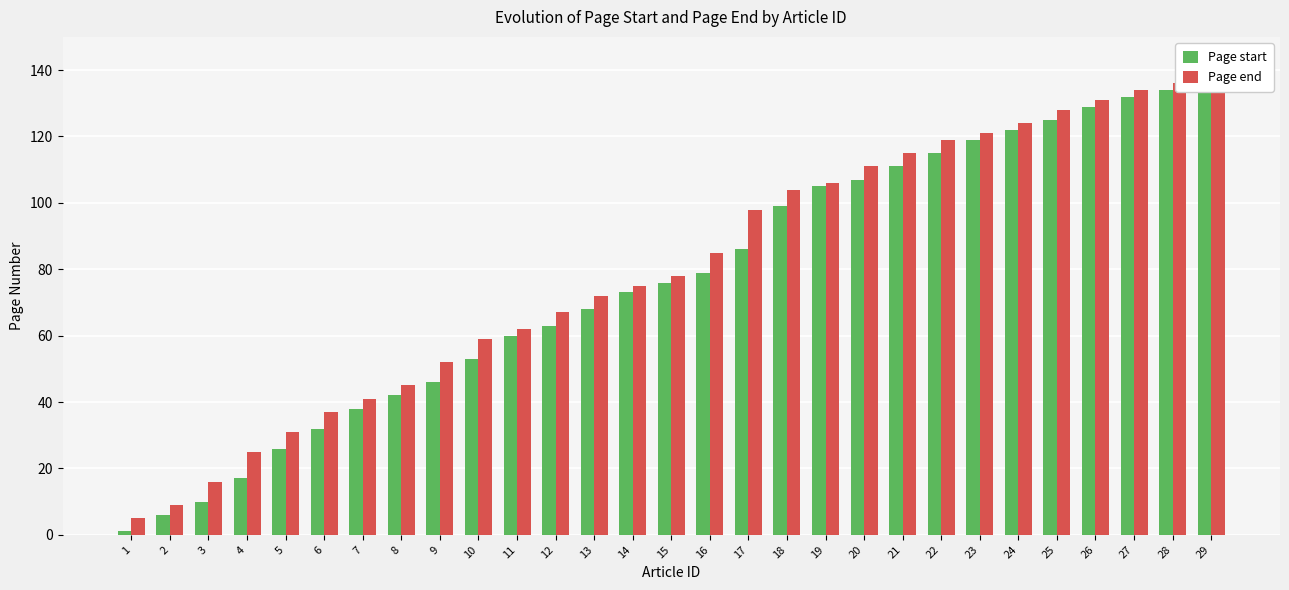

Are the bars grouped side by side (vs. stacked)?

Yes